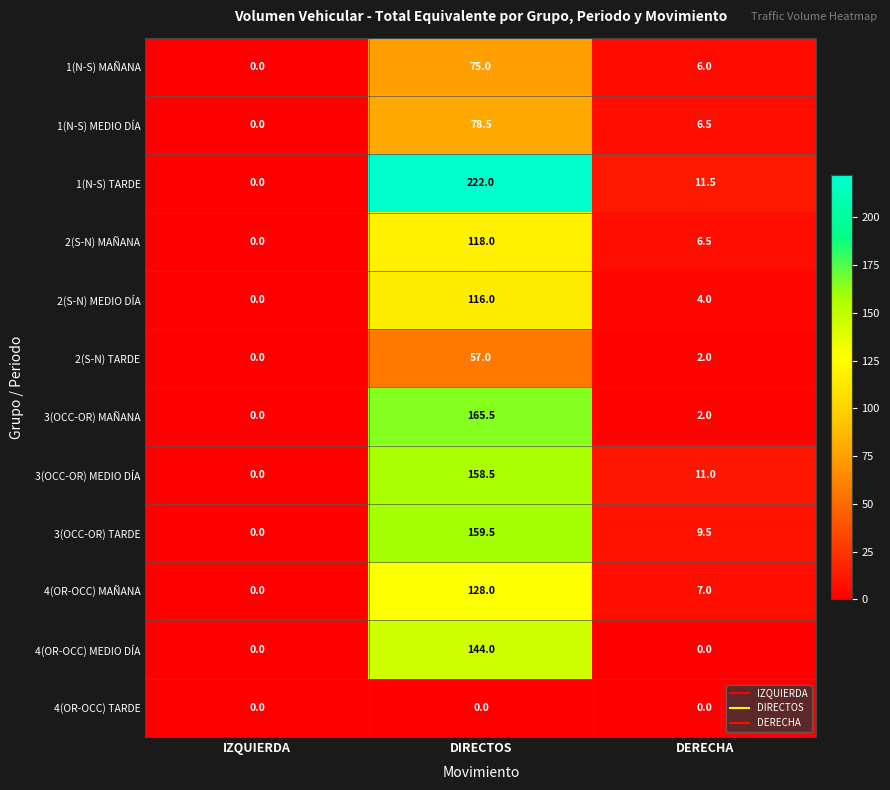

Is it true that 2(S-N) MAÑANA equals -66.7 at IZQUIERDA?

False